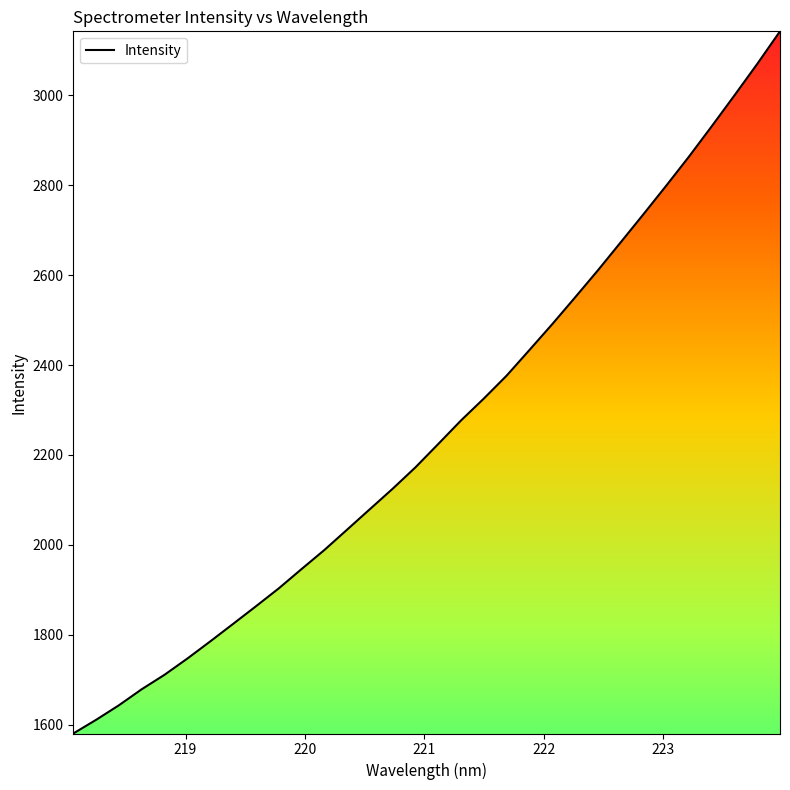

What is the maximum value shown in the chart?

3142.4